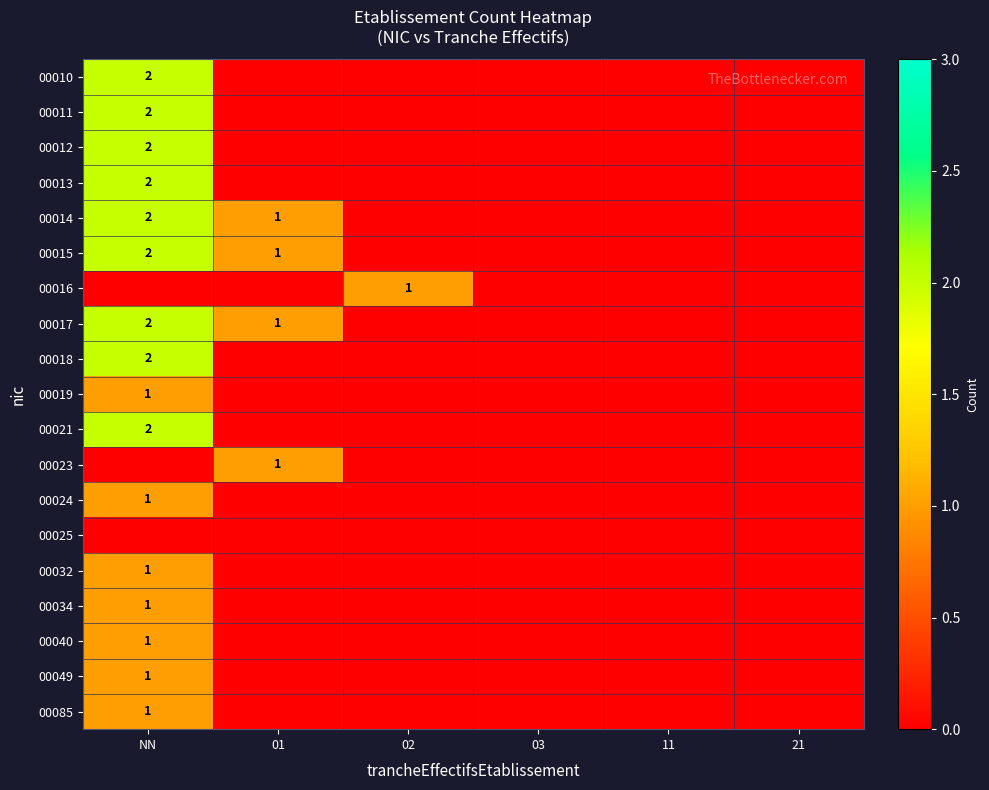

Is it true that 00014 equals 1 at NN?

False